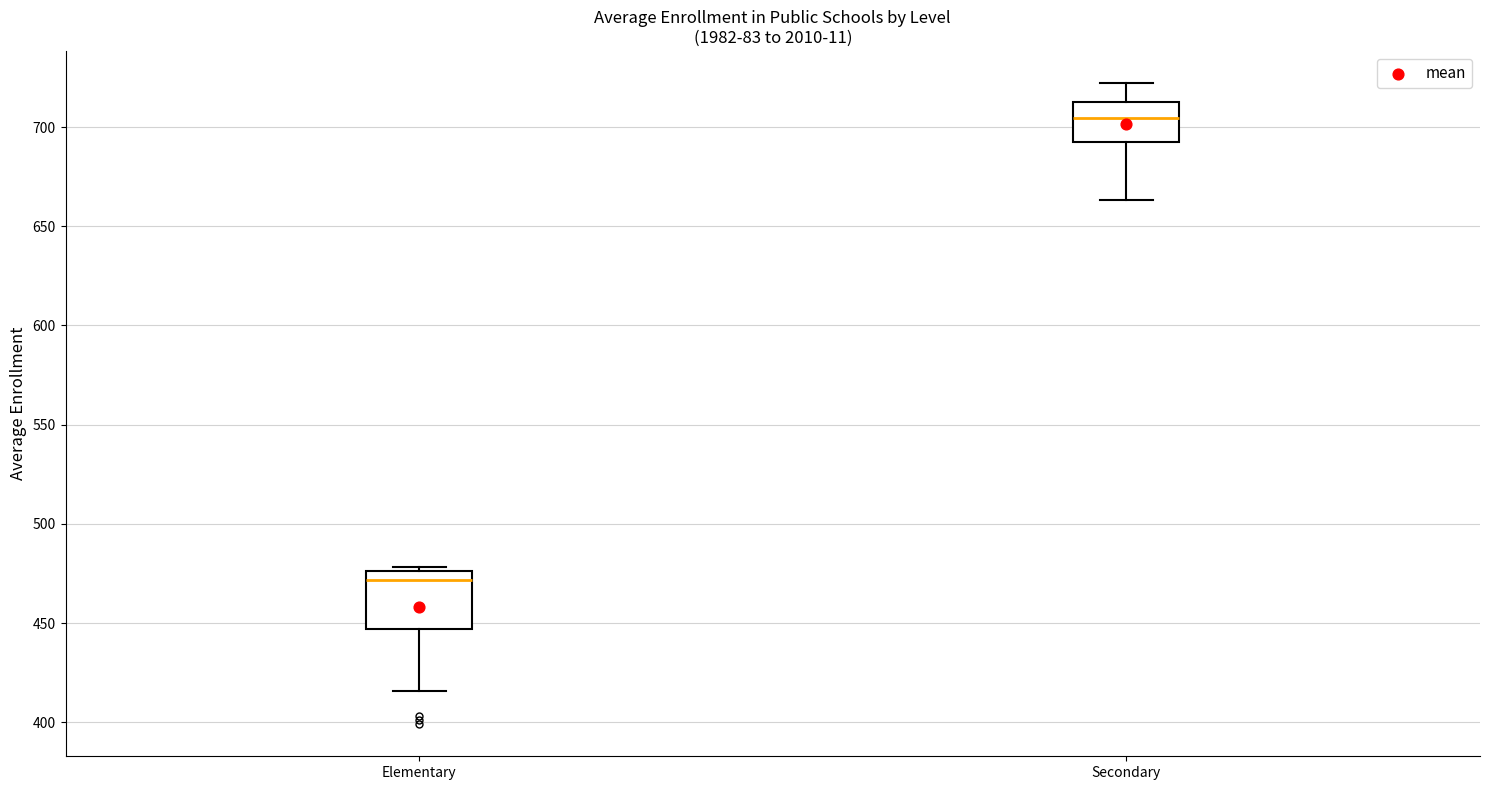

Where is the lower edge of the box for Secondary on the y-axis? The values are not printed on the chart, so give them approximately, as read against the axis.

695